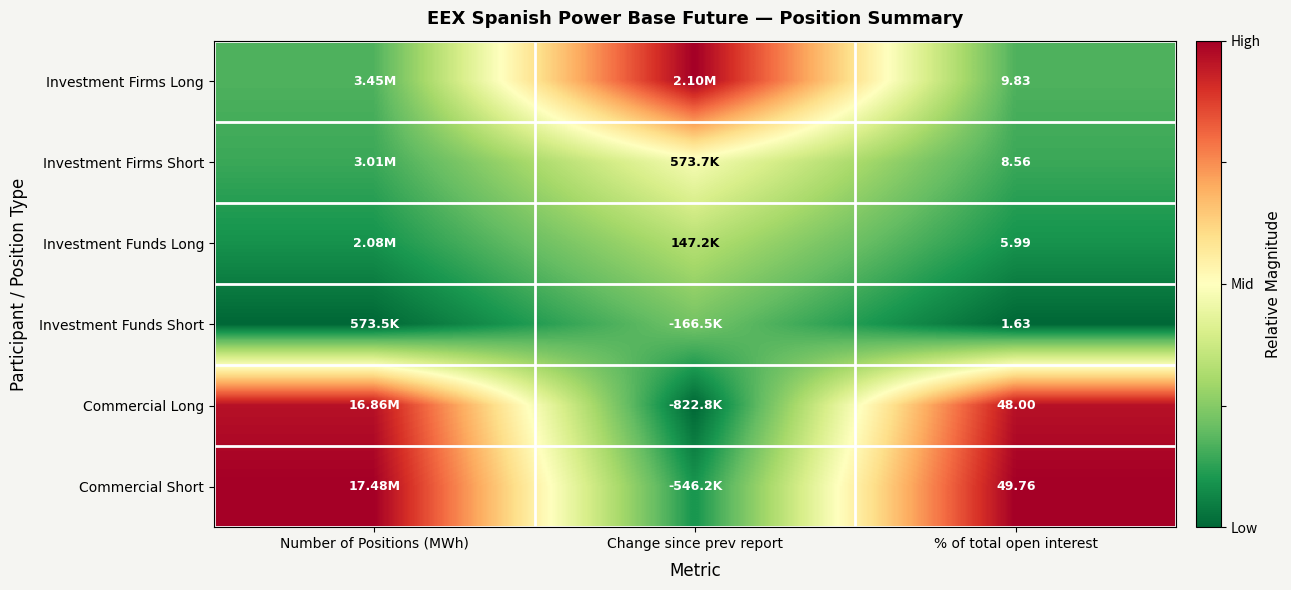

Rank the series at % of total open interest from highest to lowest value.

Commercial Short, Commercial Long, Investment Firms Long, Investment Firms Short, Investment Funds Long, Investment Funds Short